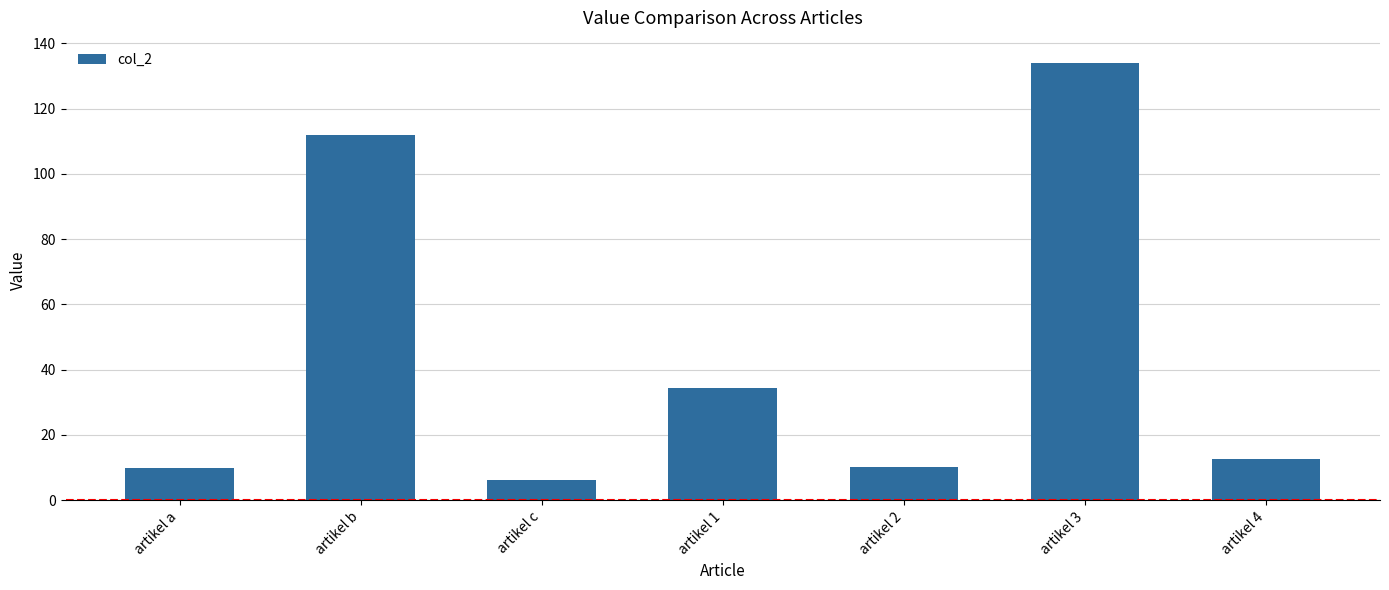

What is the smallest value displayed?

6.1